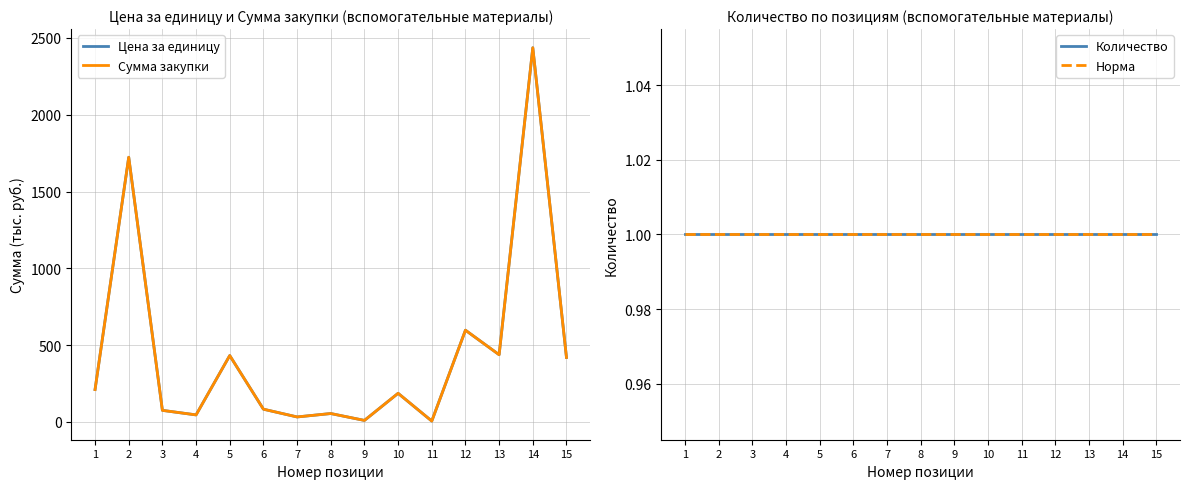

Where is Количество nearest to the value 1?

1